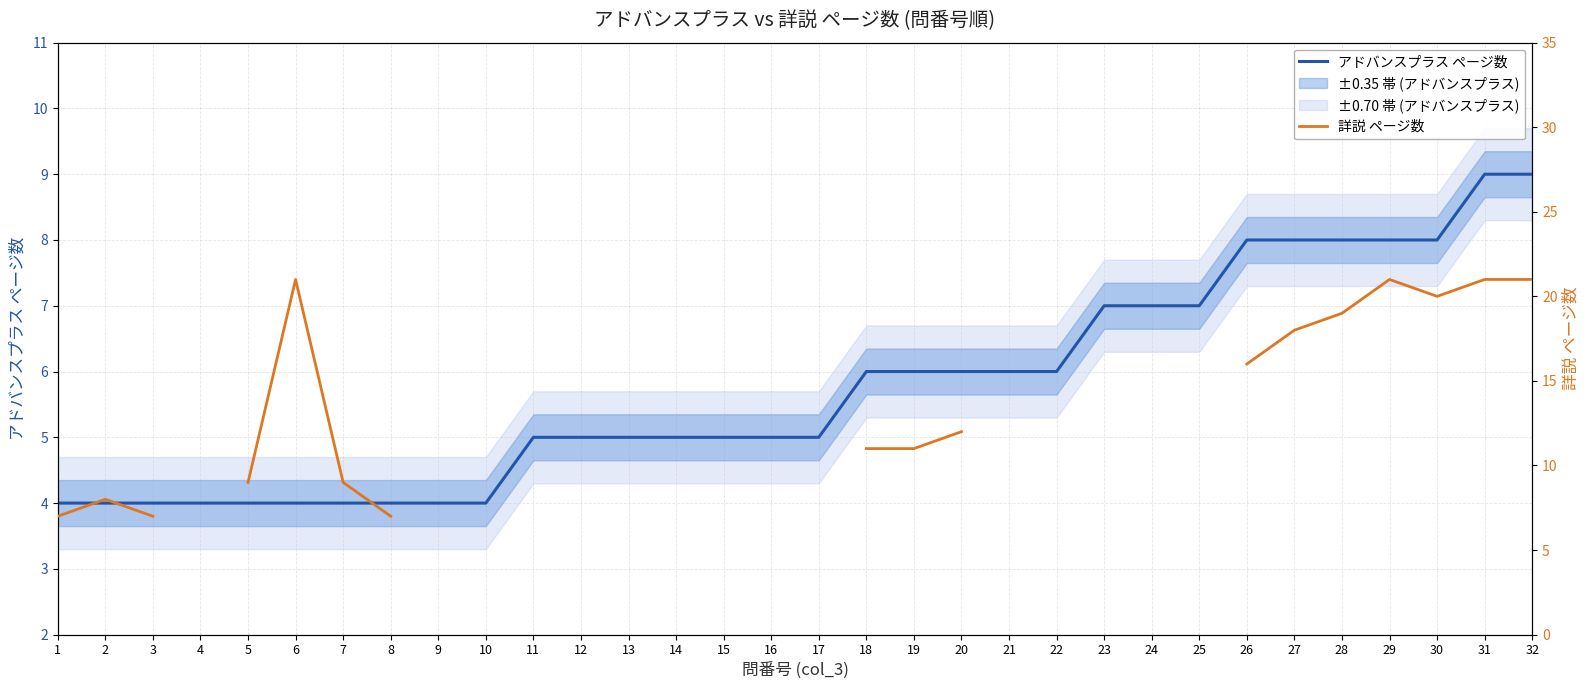

True or false: 詳説 ページ数 and アドバンスプラス ページ数 intersect in this chart.

False